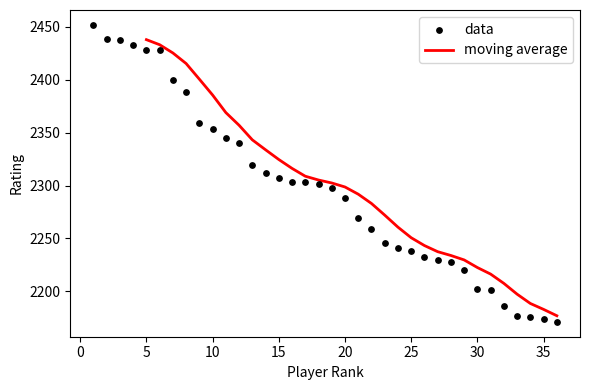

Between 13 and 34, which is larger?

13